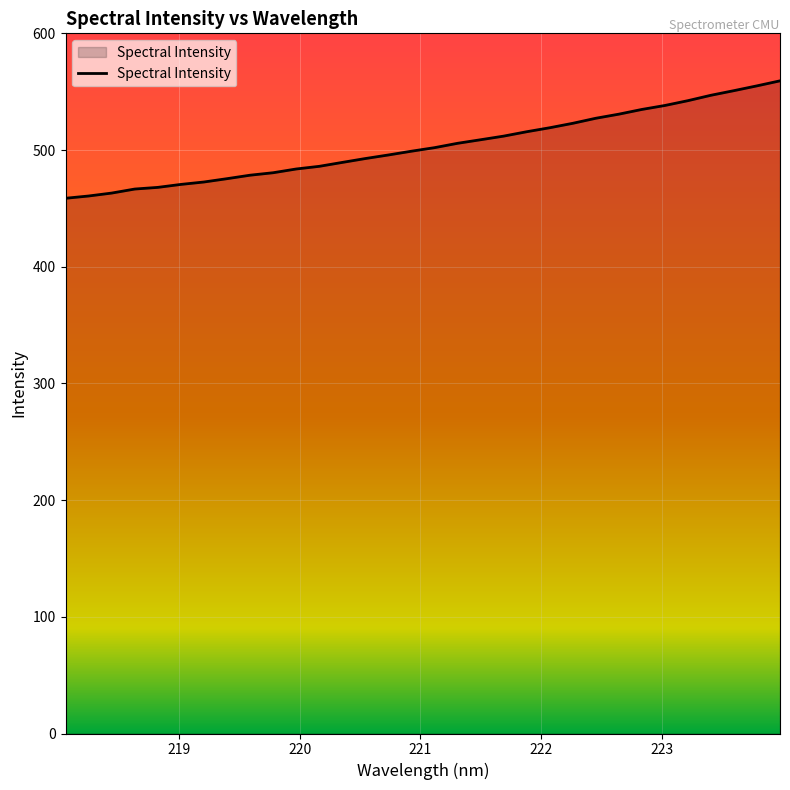

What is the difference between the maximum and minimum values?

100.6